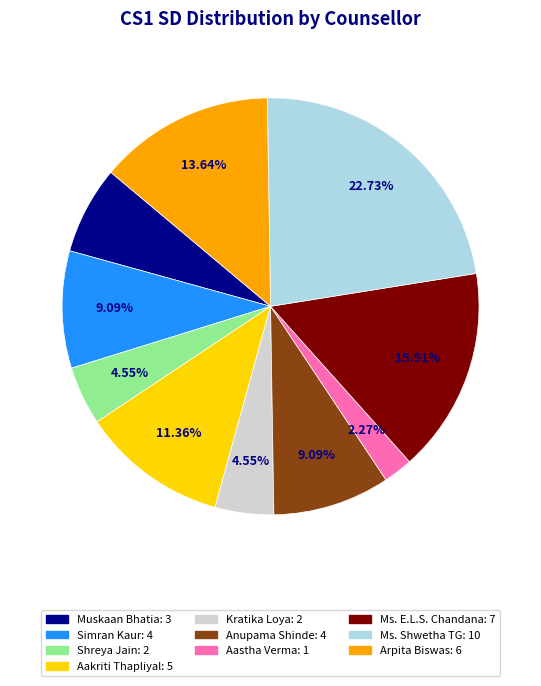

To the nearest percent, what portion does Ms. E.L.S. Chandana represent?

16%